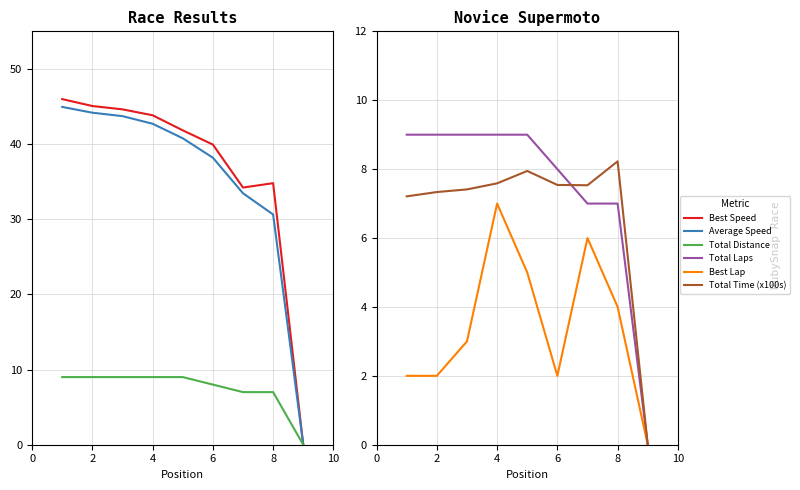

Which series has the largest total across all categories?

Best Speed